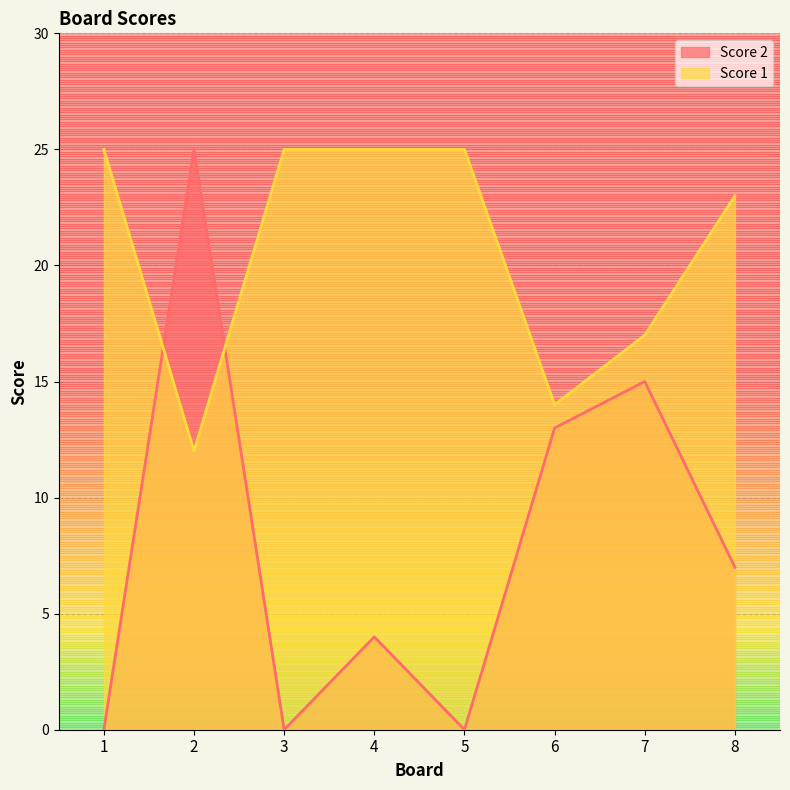

How many data points in Score 1 are less than 25?

4